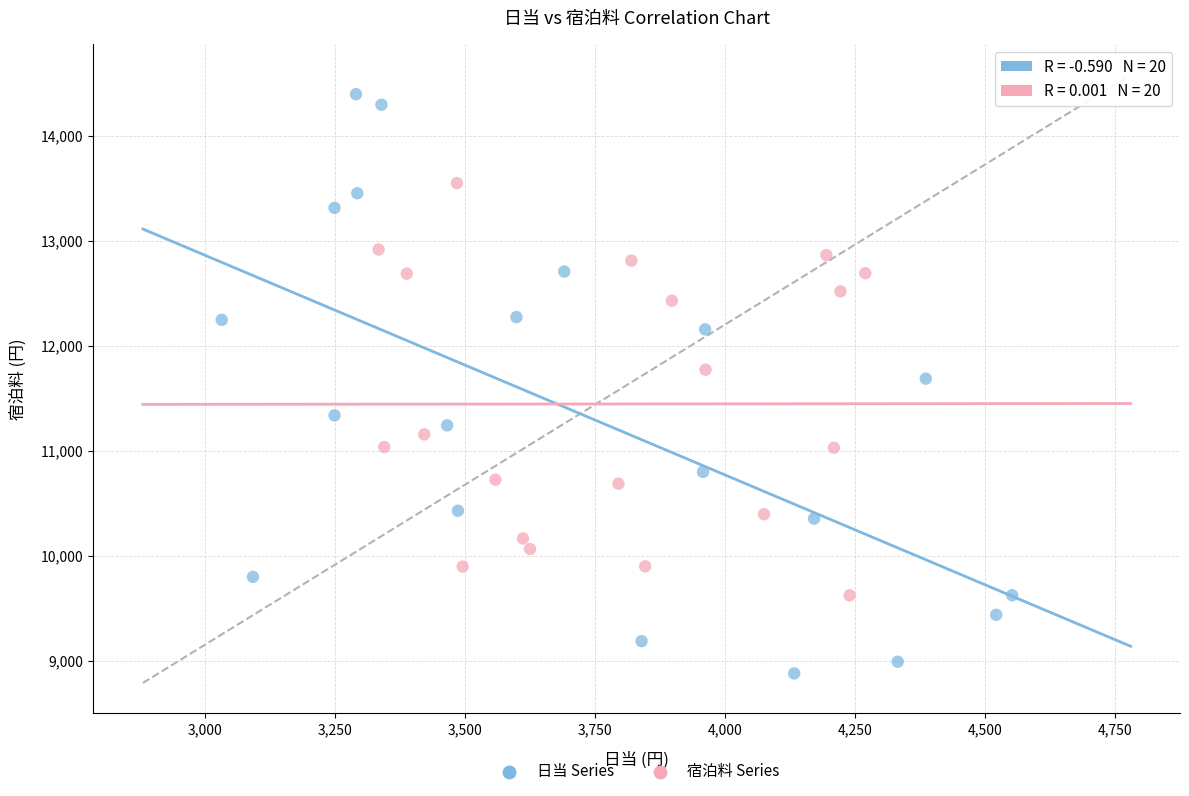

Which series has the largest Y range (max minus min)?

日当 Series